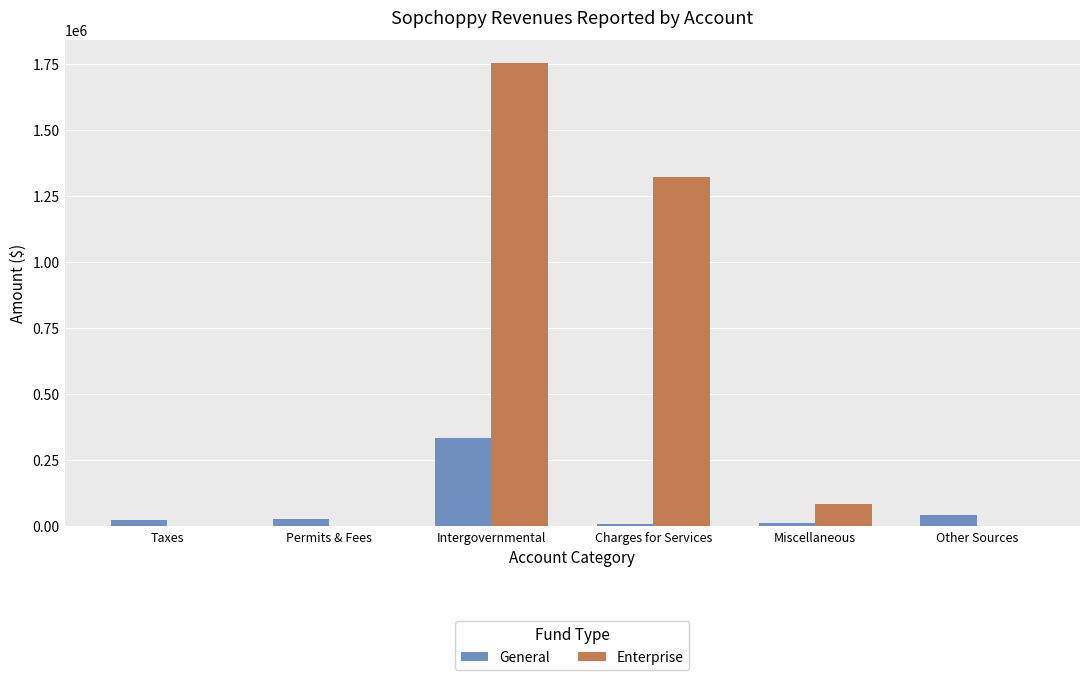

What is the approximate value of Enterprise at Charges for Services, to the nearest 100?

1322400